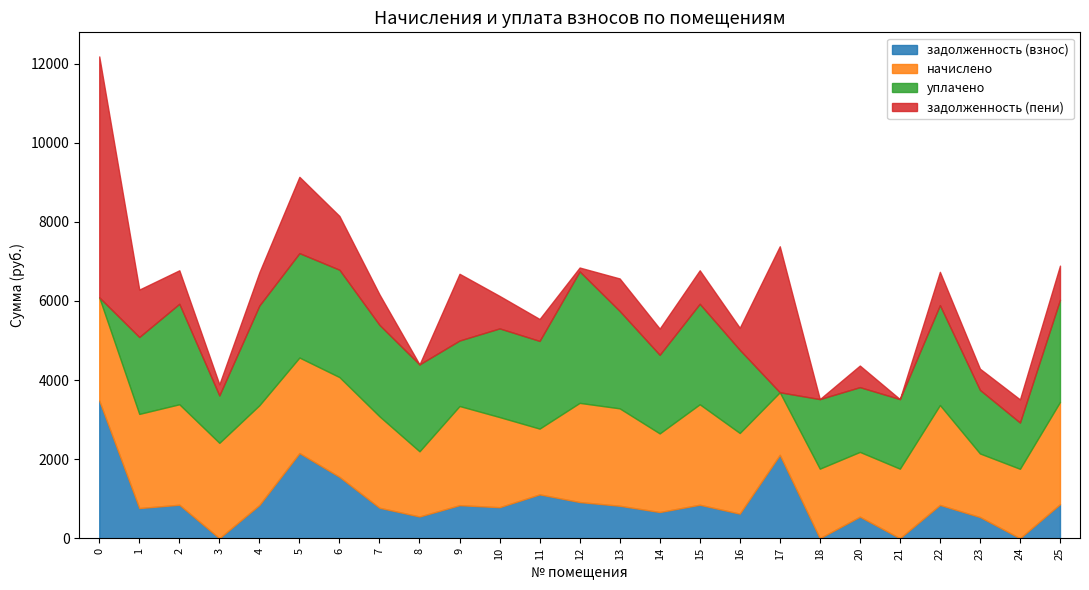

Where is the first local minimum for начислено?

1